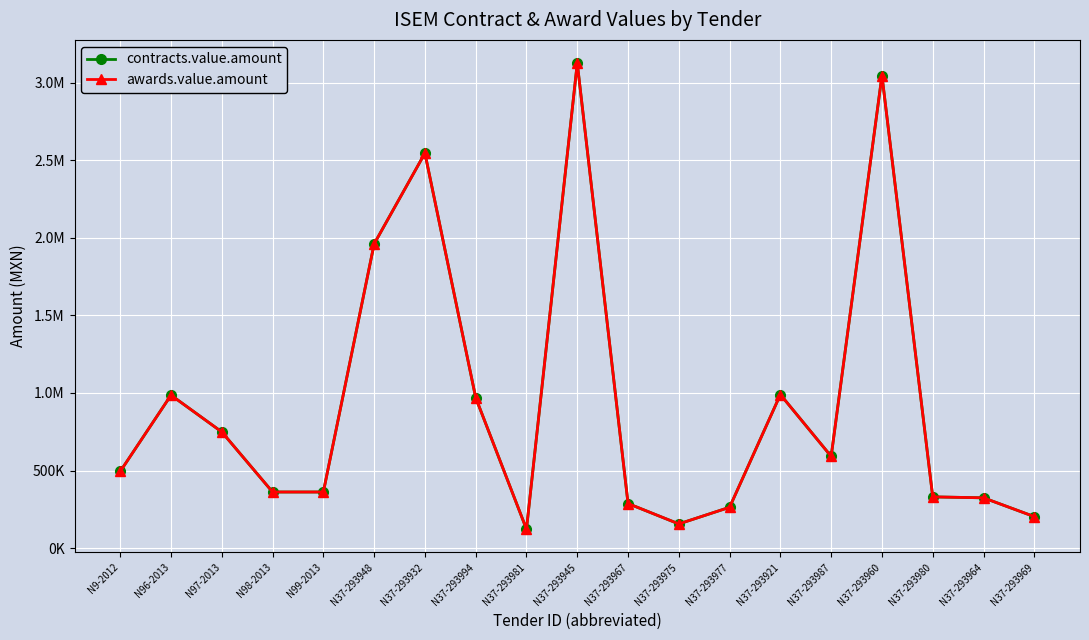

Is this an area chart (filled region under the line)?

No